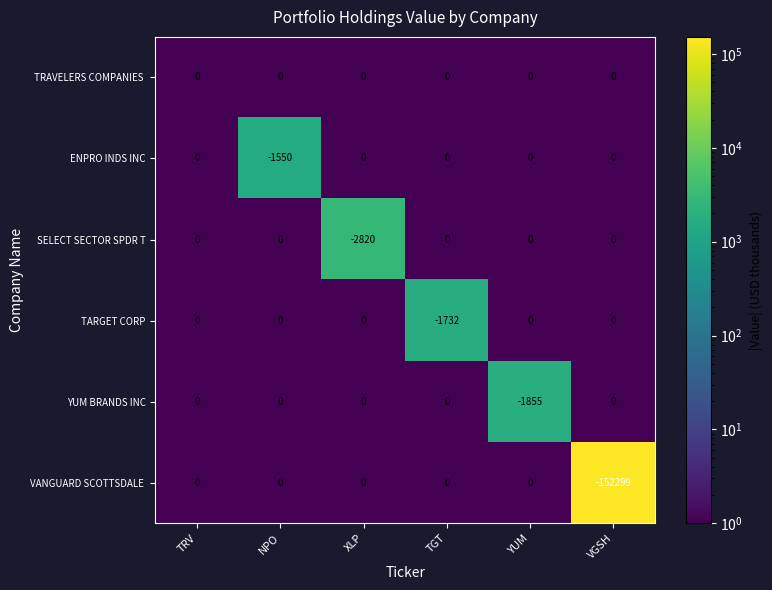

Where is SELECT SECTOR SPDR T nearest to the value -1410?

TRV